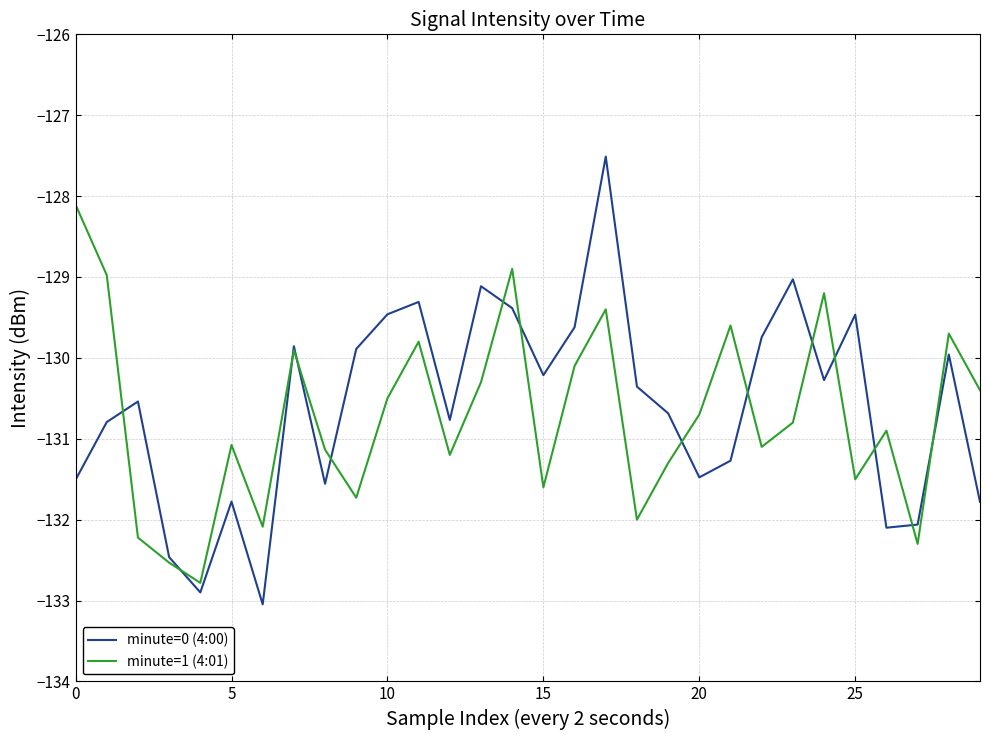

Rank the series by their maximum value, from highest to lowest.

minute=0 (4:00), minute=1 (4:01)